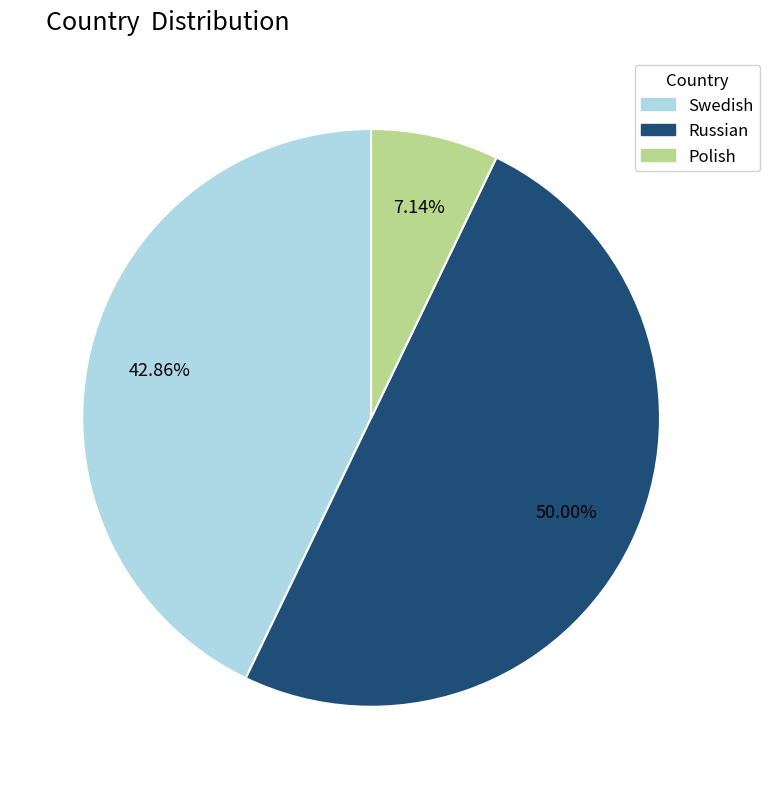

Combined, do Russian and Polish account for over 50%?

Yes